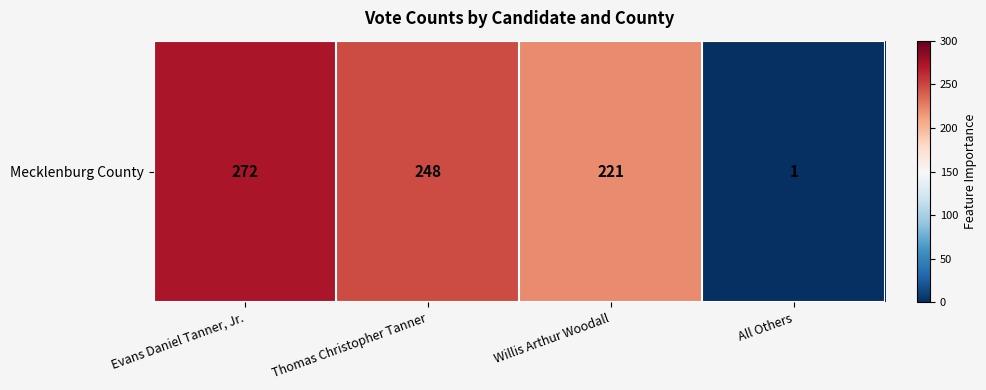

What is the change in value from Evans Daniel Tanner, Jr. to Thomas Christopher Tanner?

-24